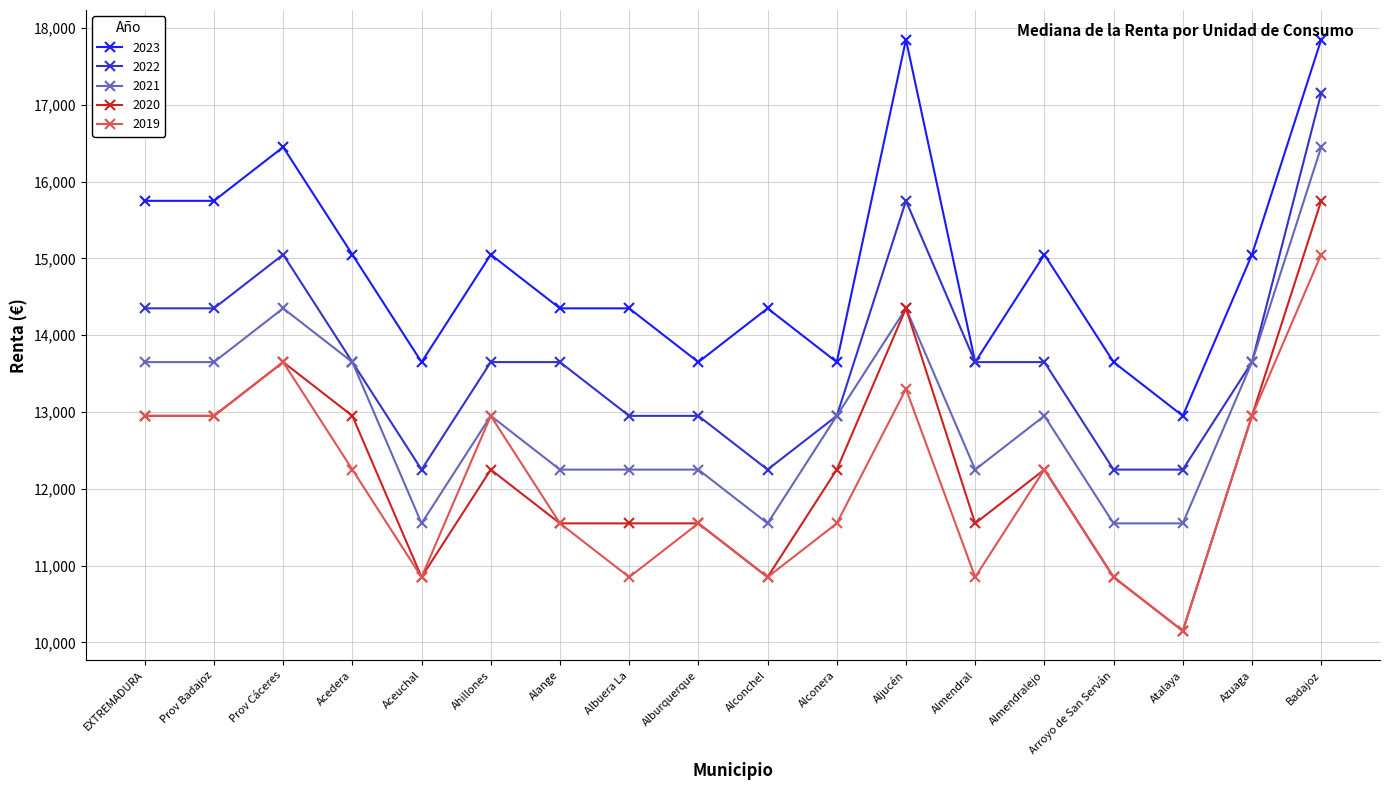

What value does the 2022 series have at Prov Cáceres?

15050